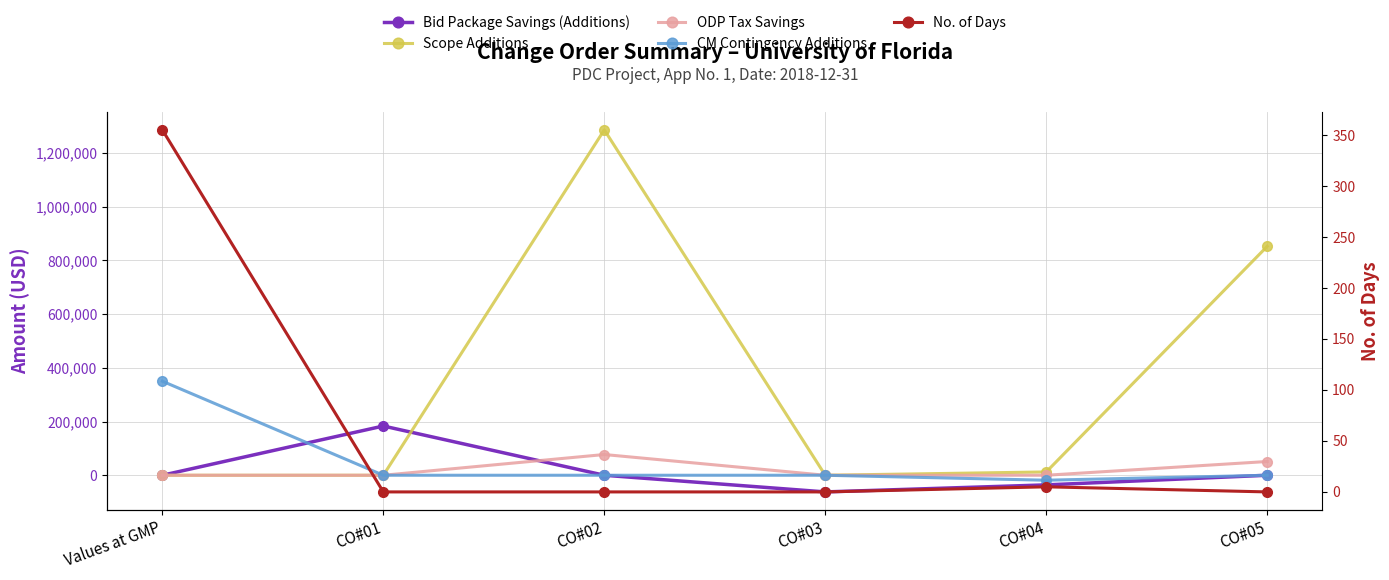

At CO#03, list the series in order from smallest to largest.

Bid Package Savings (Additions), Scope Additions, ODP Tax Savings, CM Contingency Additions, No. of Days